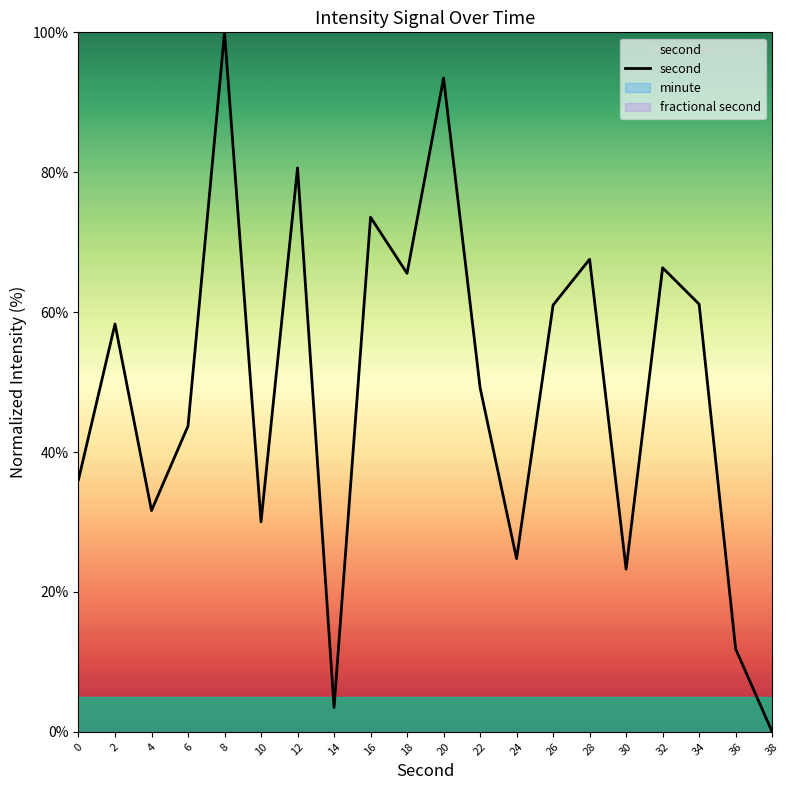

True or false: the data shows 2.9 at 36.

False